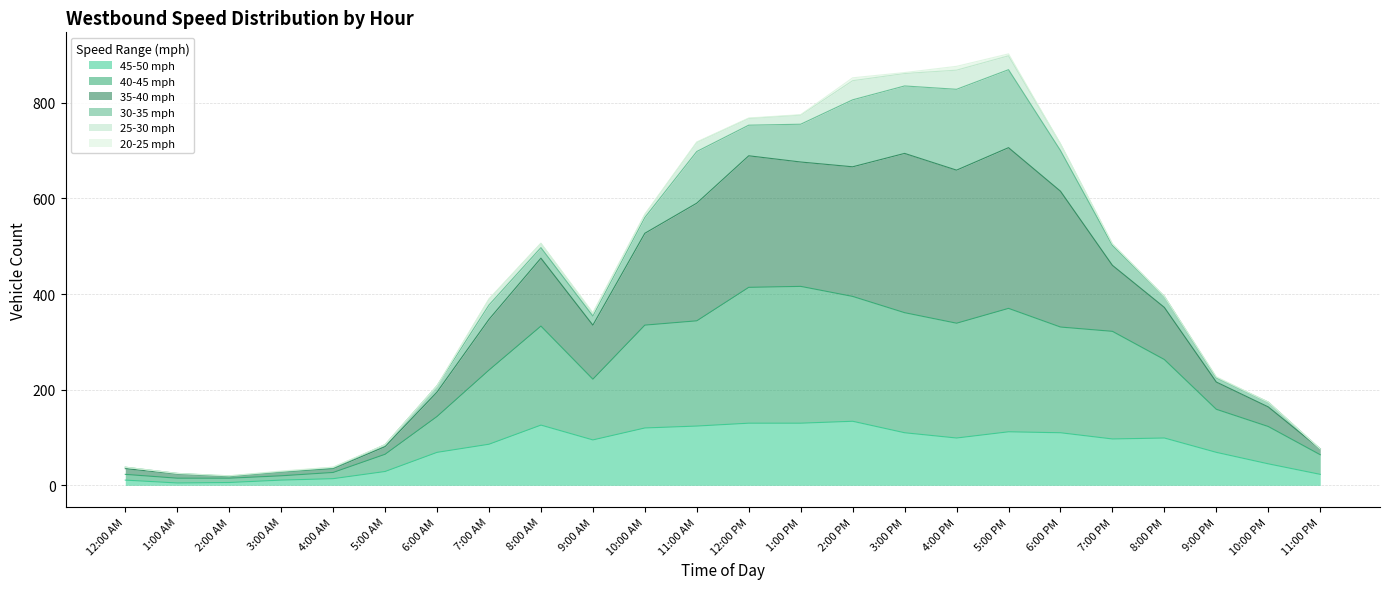

Between 5:00 PM and 9:00 PM, which series saw the biggest shift?

35-40 mph